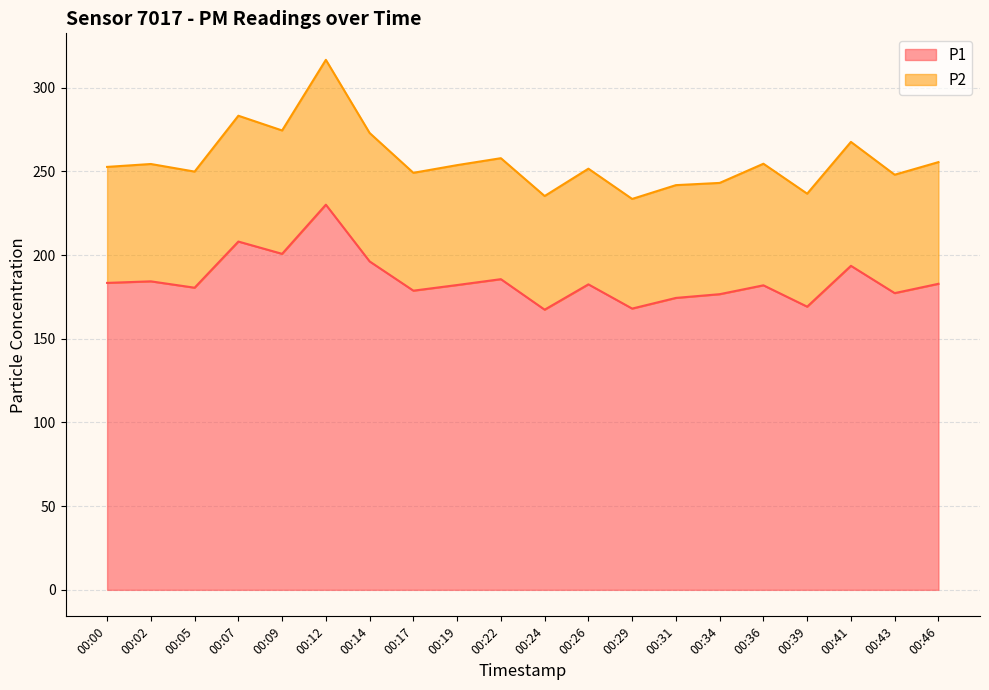

What is the sum of the values at 00:05 and 00:31?

354.9